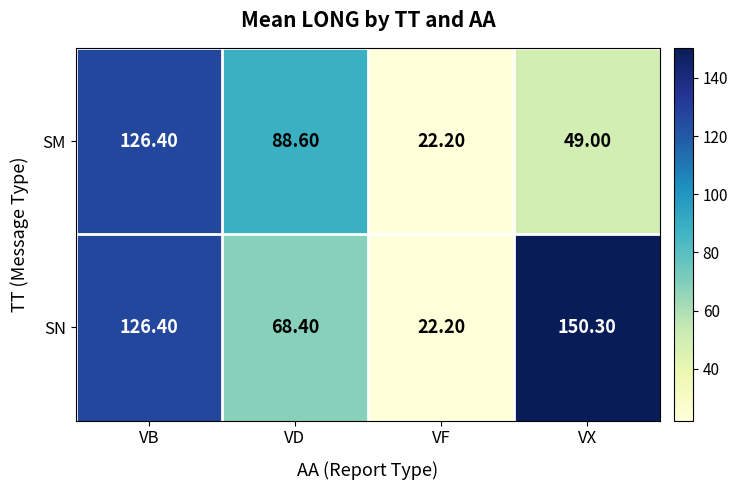

Which series has the widest spread of values?

SN